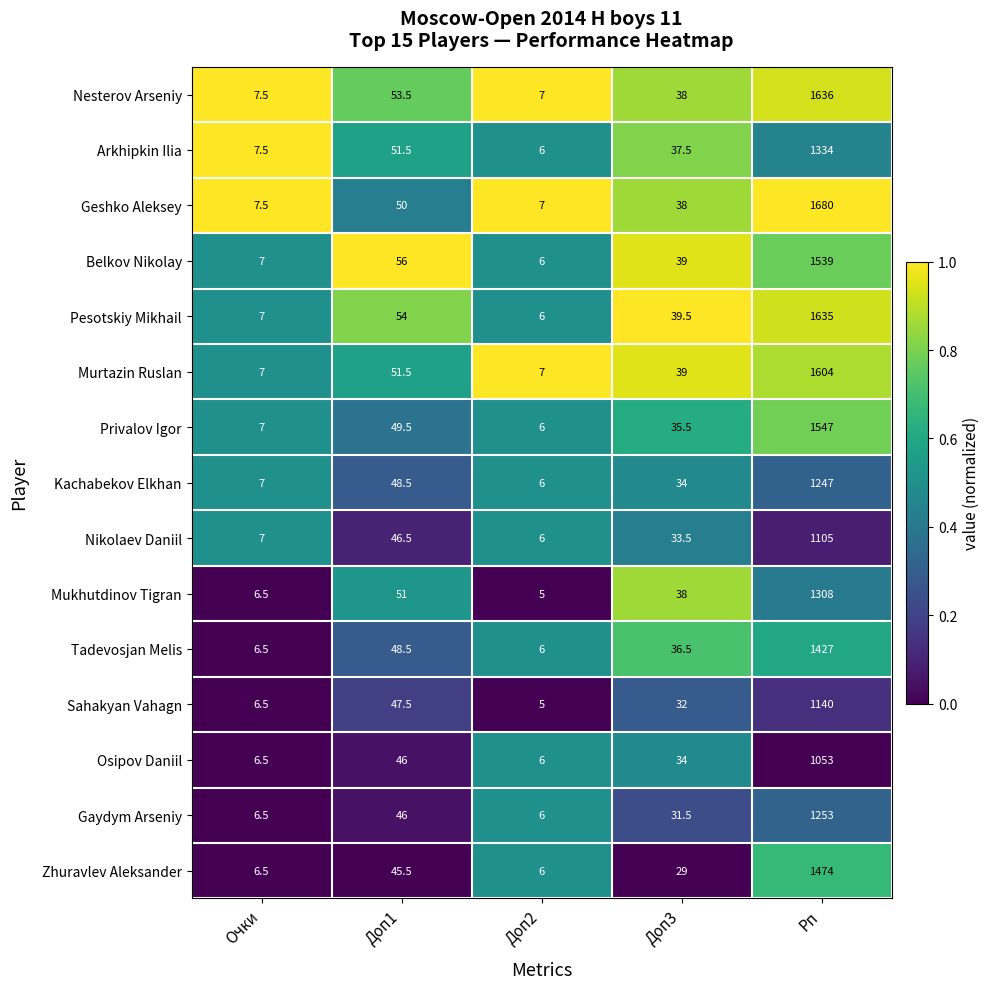

What is the difference between the second highest and minimum values in the Gaydym Arseniy series?

40.0